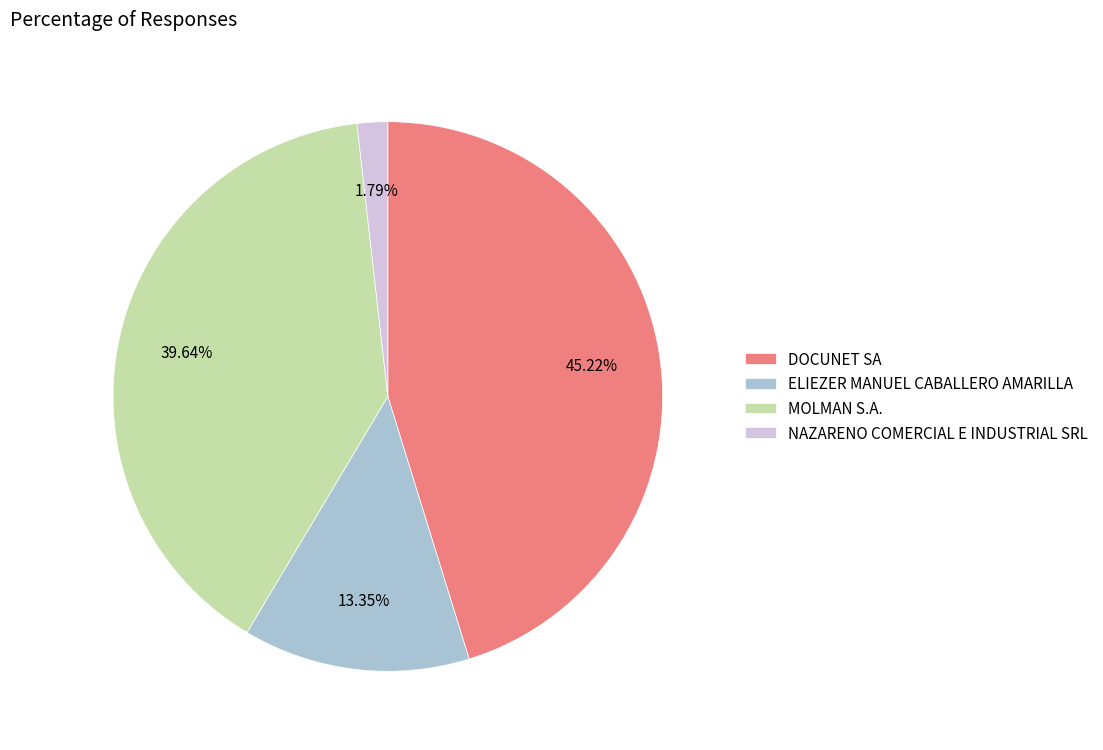

What is the ratio of the value at ELIEZER MANUEL CABALLERO AMARILLA to the value at MOLMAN S.A.?

0.3